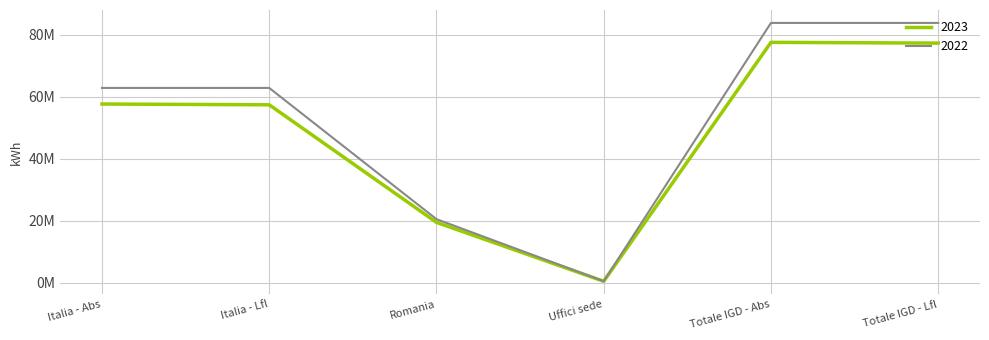

What is the average value of the 2022 series?

52377625